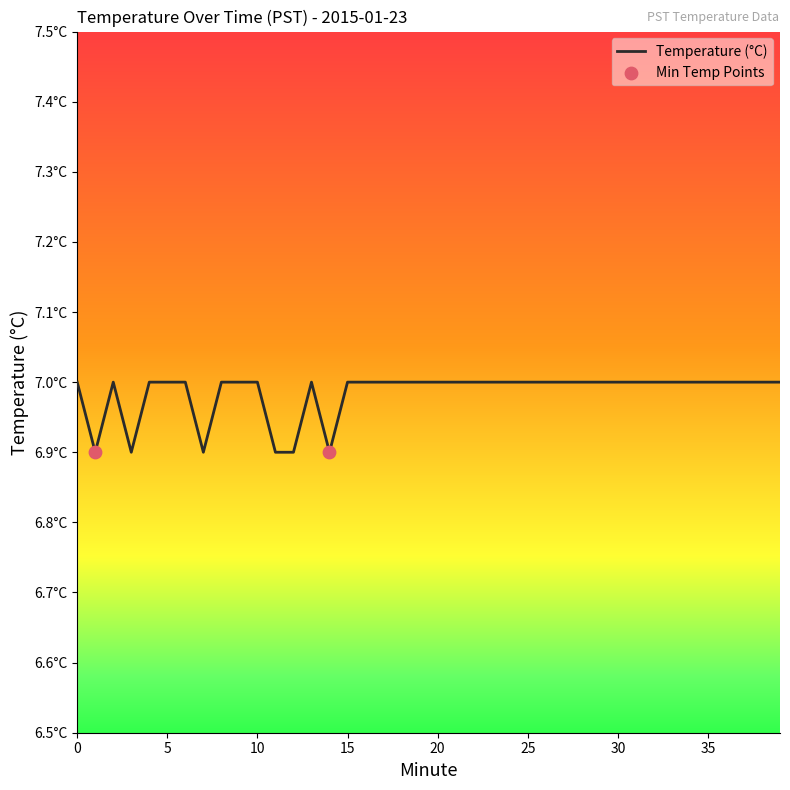

Is this an area chart (filled region under the line)?

No